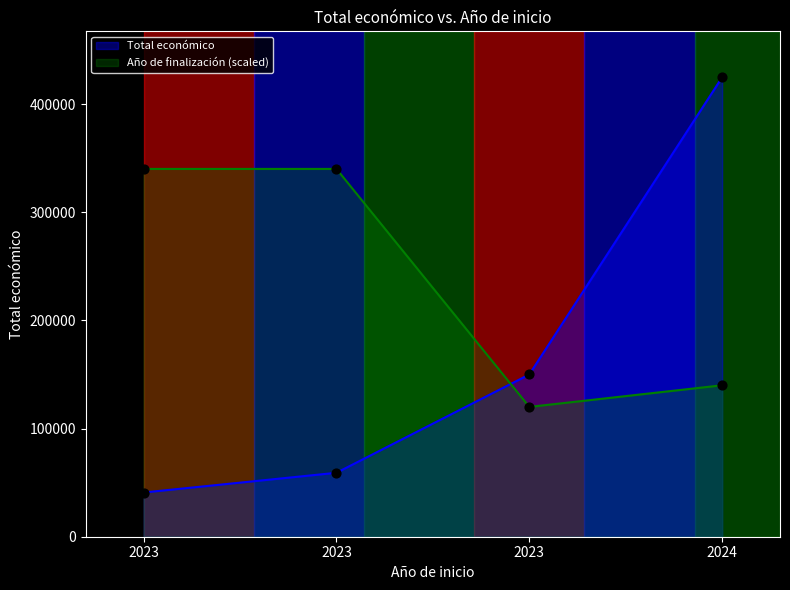

Between 2023 and 2023, which is larger?

2023